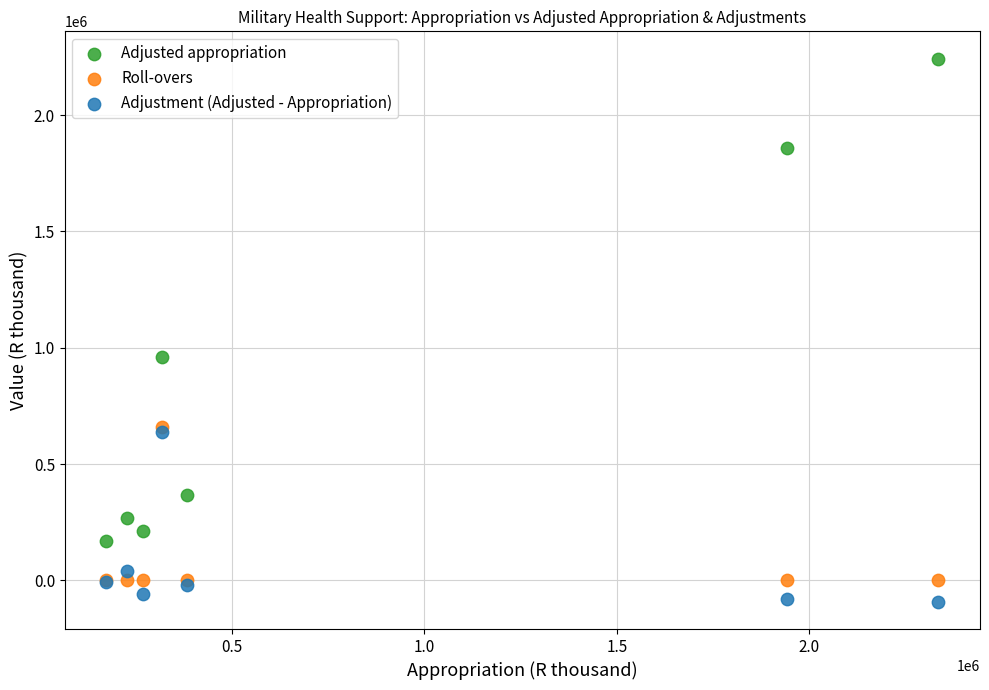

Which series contains the highest Y value?

Adjusted appropriation